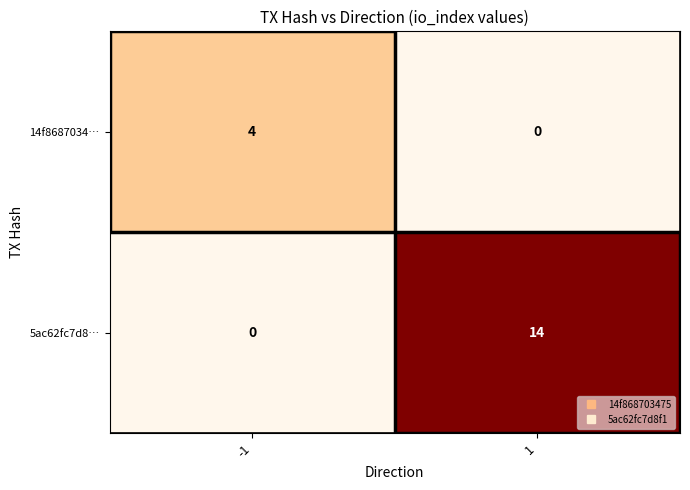

What is the highest value of the 14f8687034… series?

4